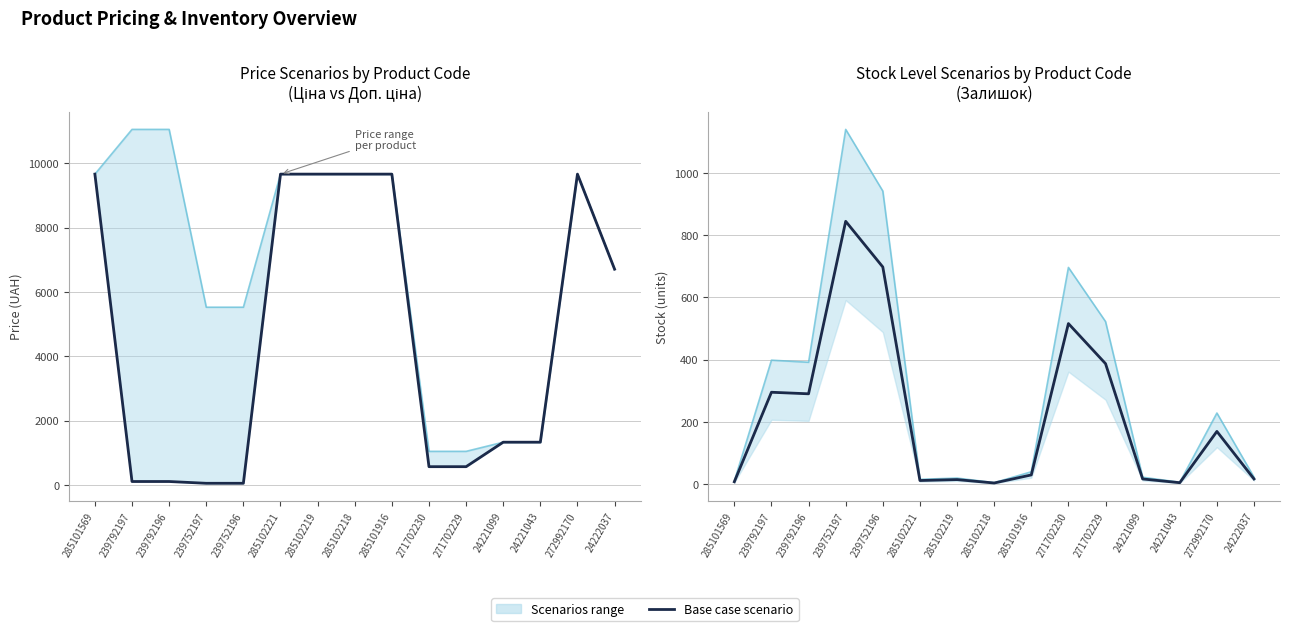

Which category has the highest value across all series?

239752197